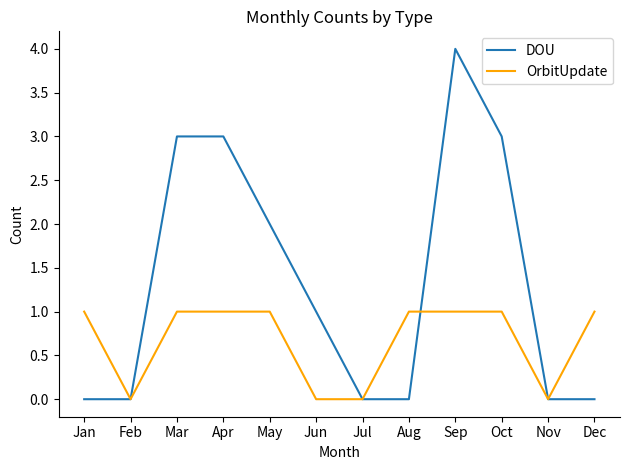

At which category is the sum across all series the highest?

Sep